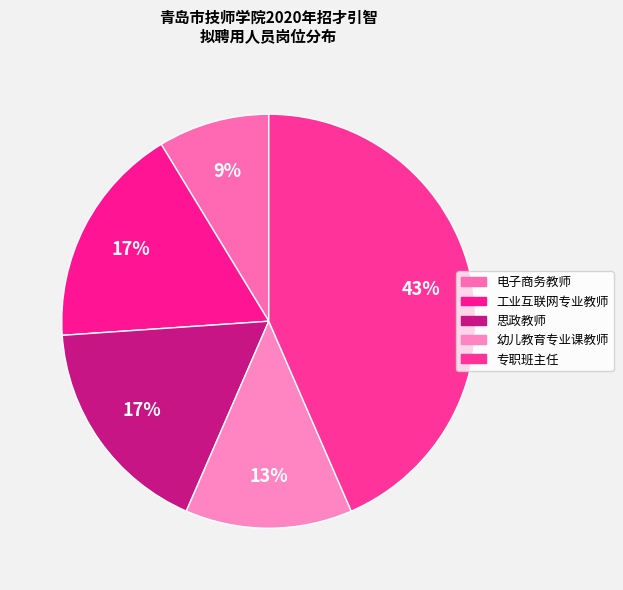

To the nearest percent, what is the combined percentage of 思政教师 and 幼儿教育专业课教师?

30%